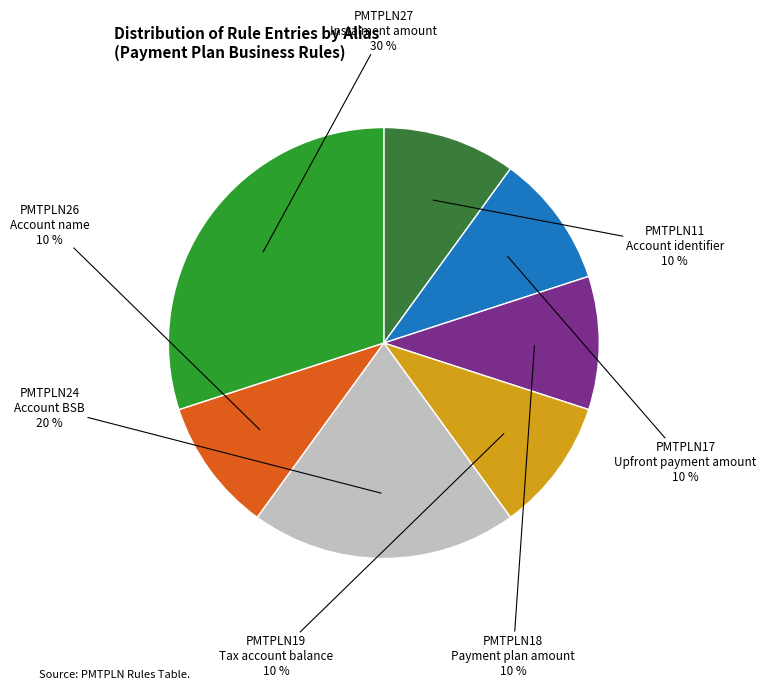

To the nearest percent, what is the average slice percentage?

14%